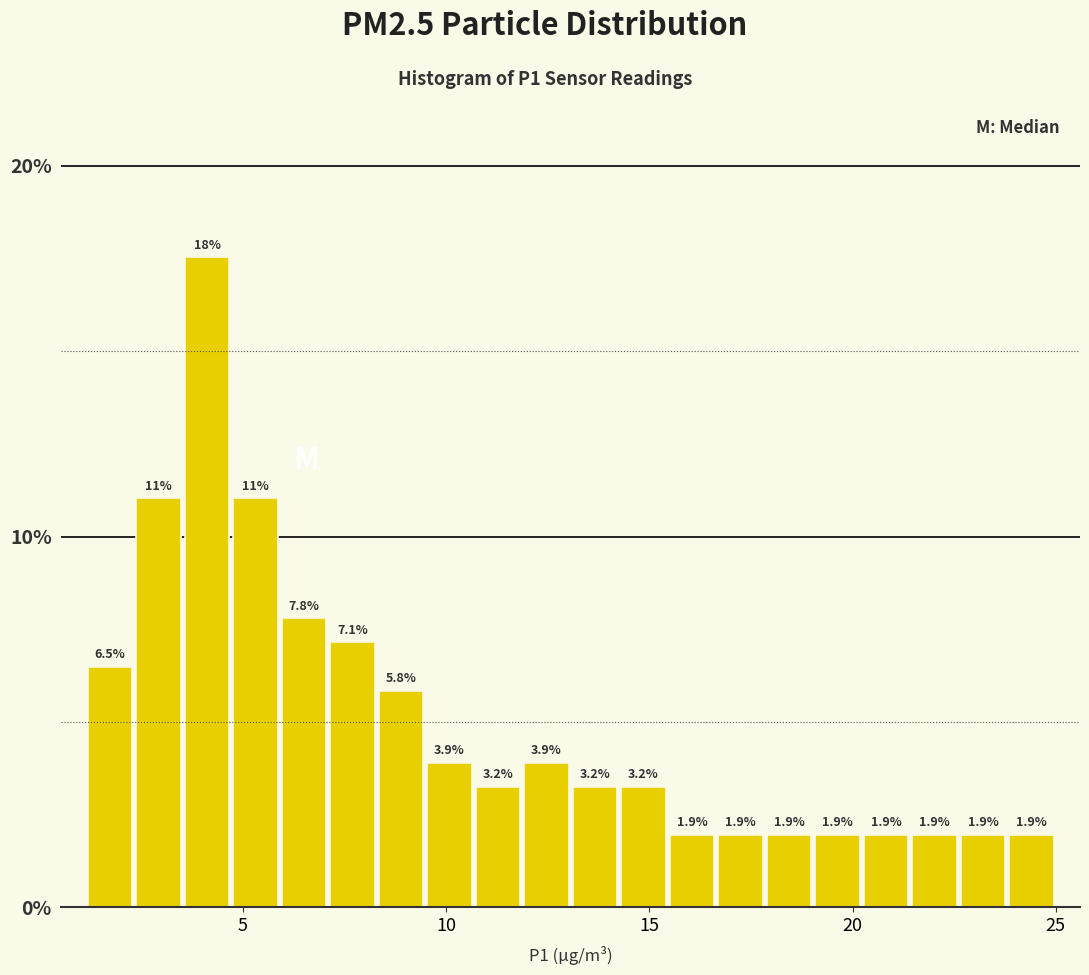

Read against the x-axis, roughly where is the centre of the tallest bar?

4.0